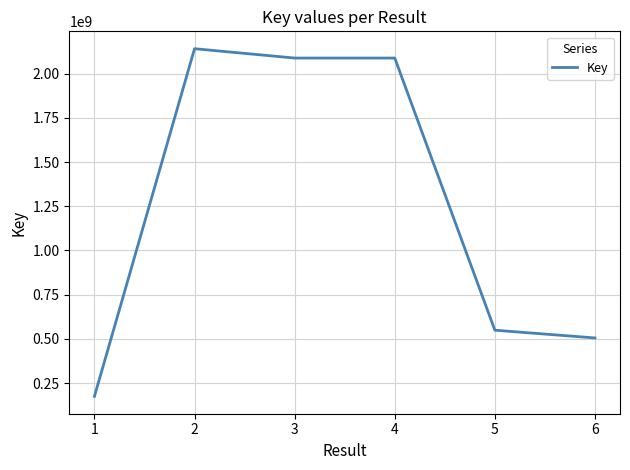

Does the chart display data point markers on the line(s)?

No